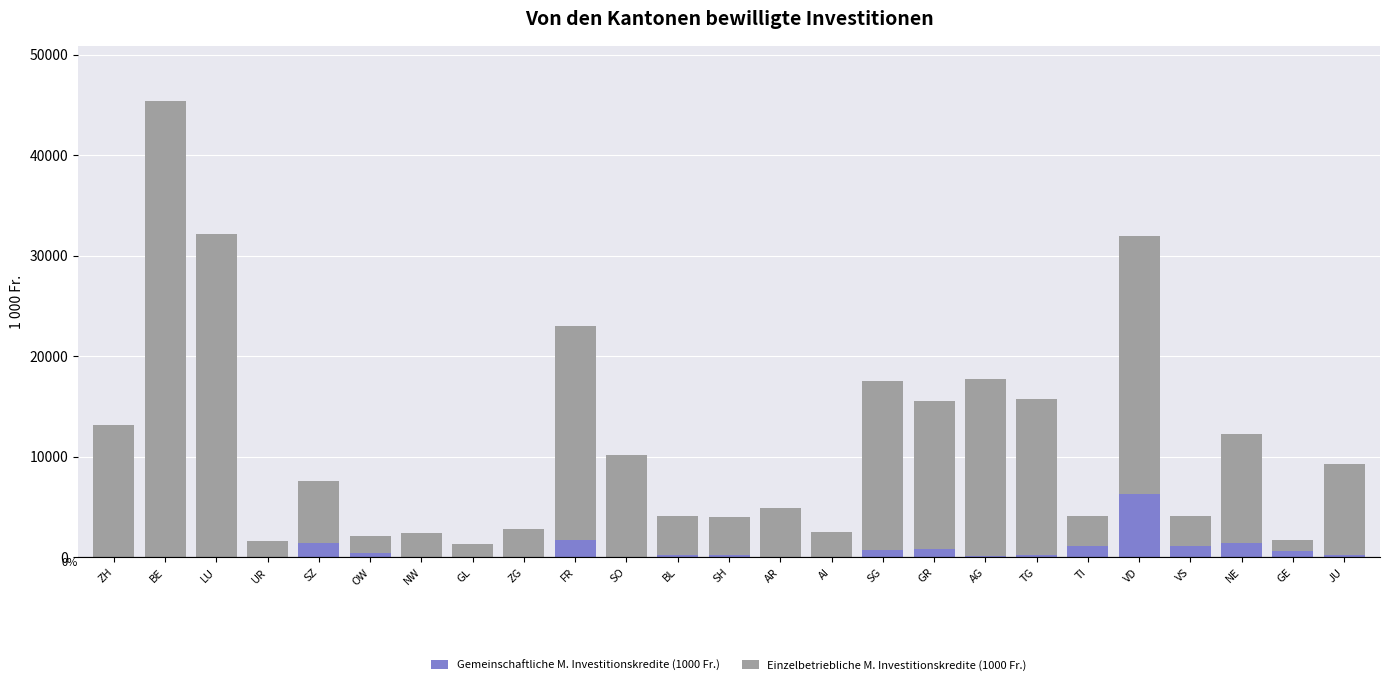

What is the total value across all series at ZH?

13130.0